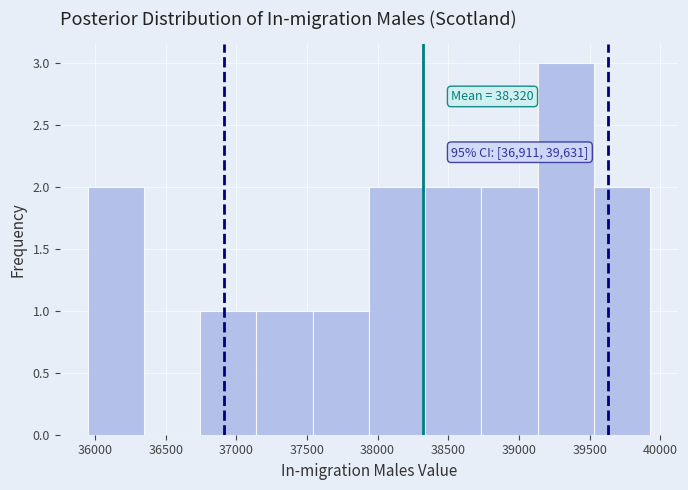

Which range on the x-axis has the tallest bar?

39150 to 39550